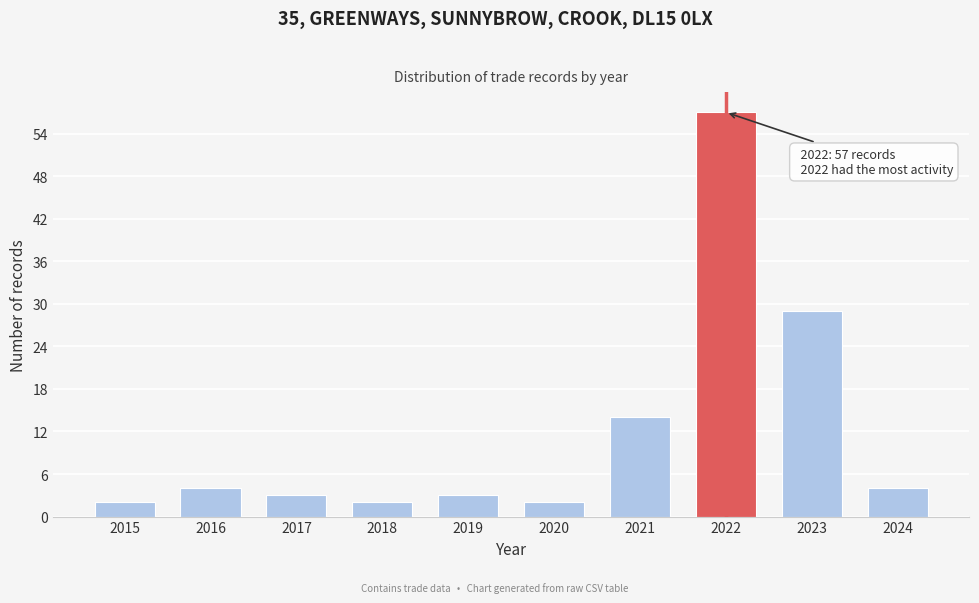

Reading left to right, transcribe all the data shown in this chart.

2	4	3	2	3	2	14	57	29	4